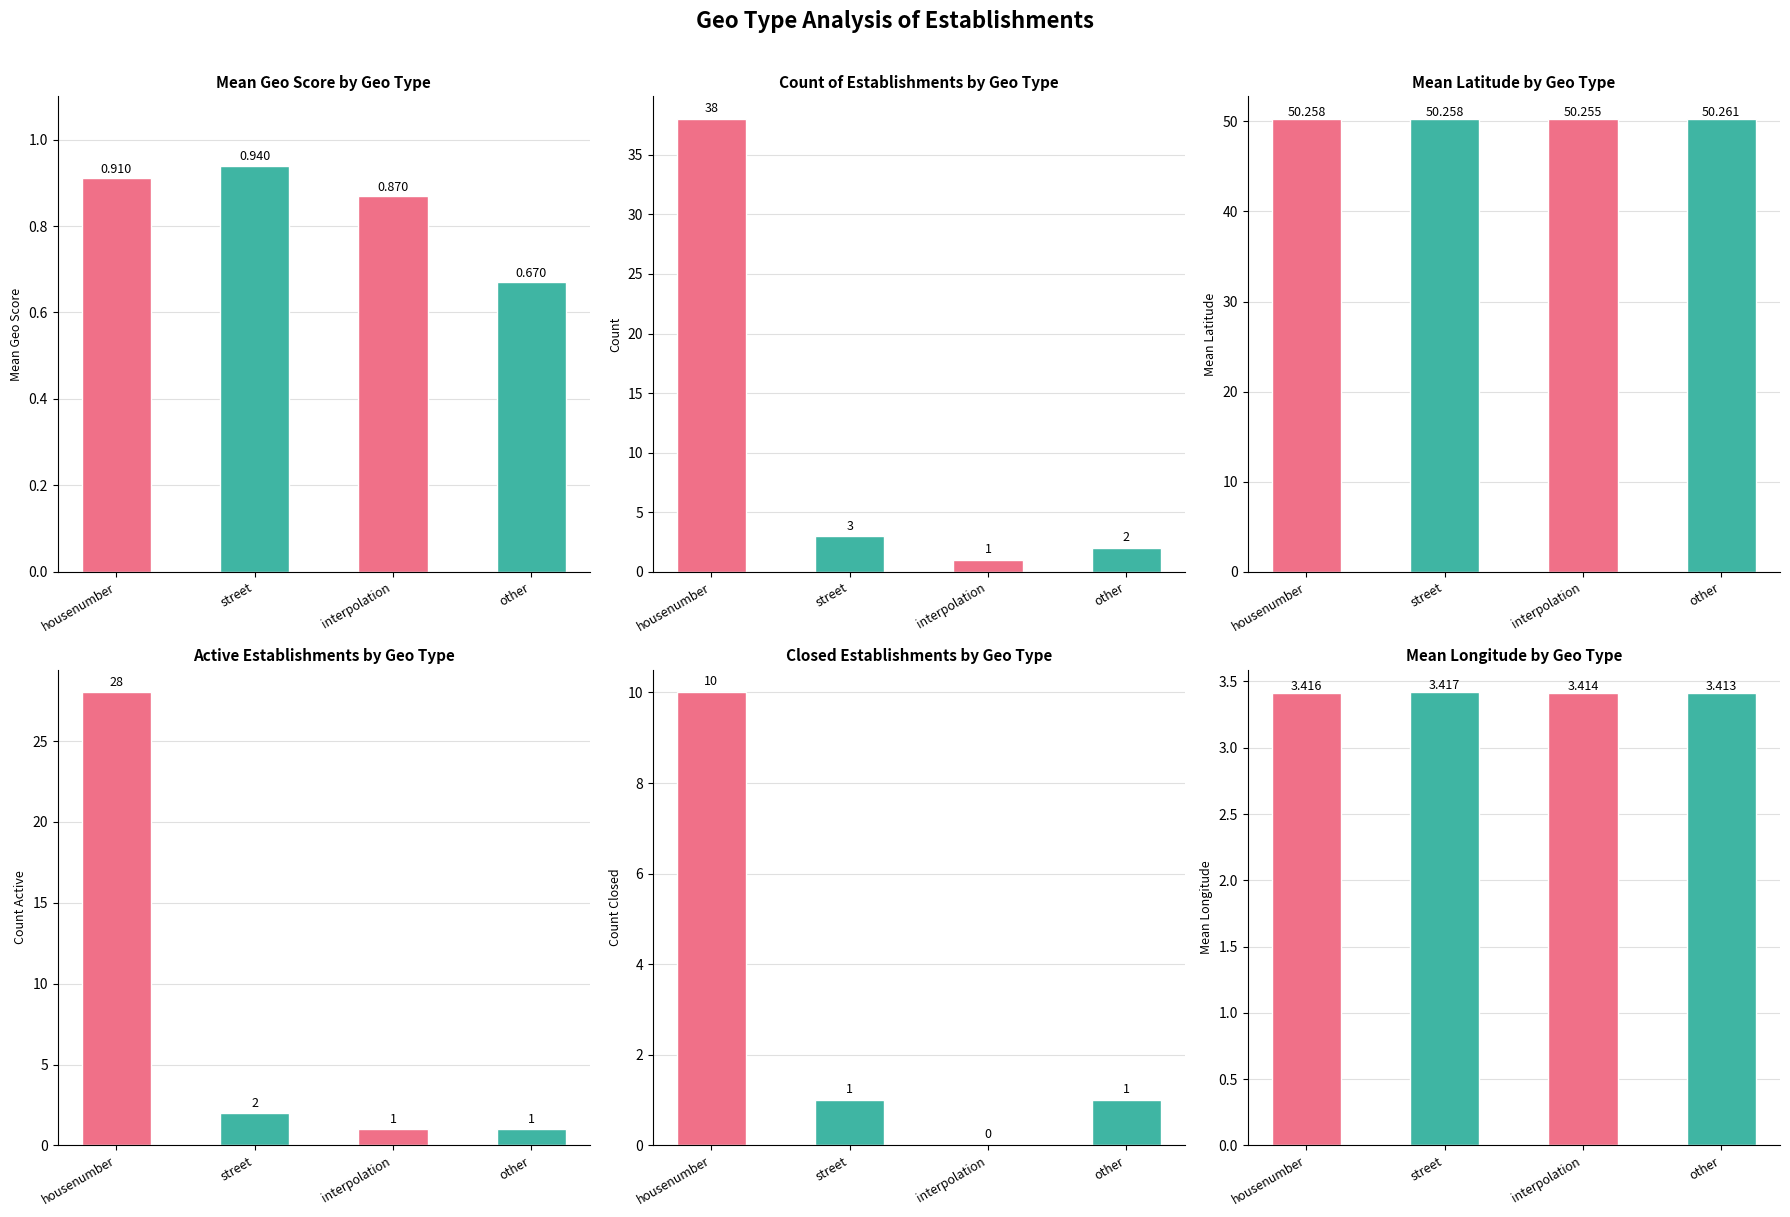

What is the value of the count_establishments bar at the 4th from the left?

2.0